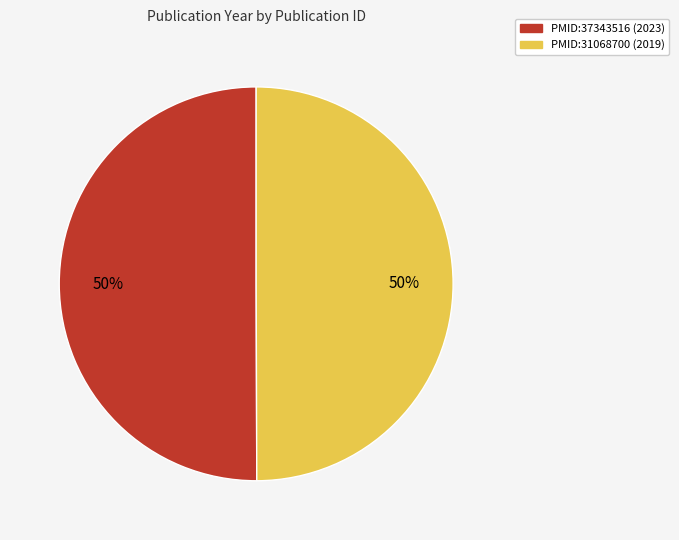

To the nearest percent, what portion does PMID:31068700 represent?

50%